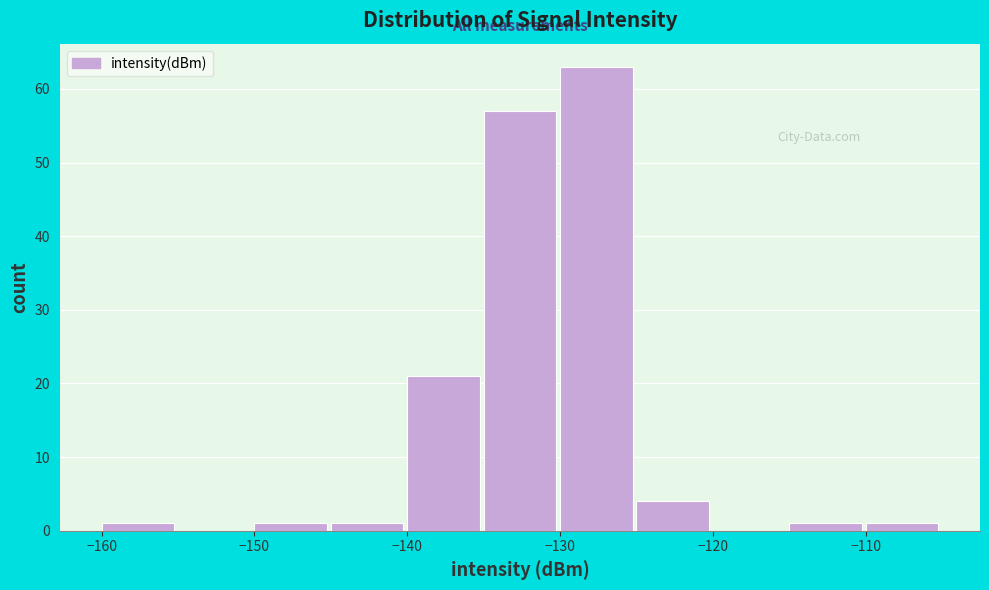

Over which range of the x-axis is the bar tallest?

-130 to -125